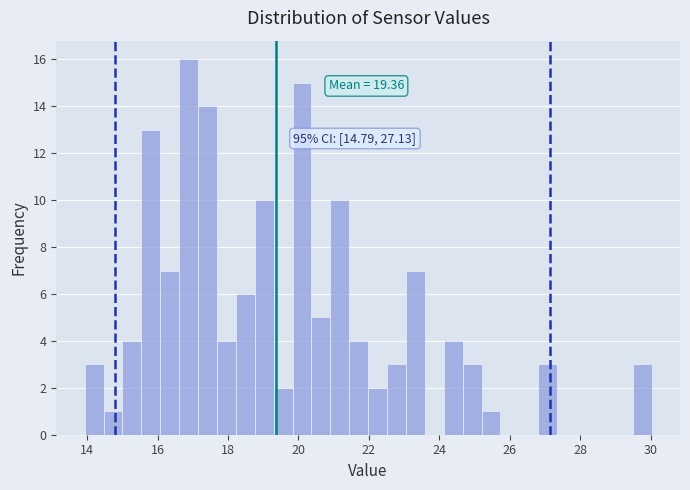

Read against the x-axis, roughly where is the centre of the tallest bar?

16.8